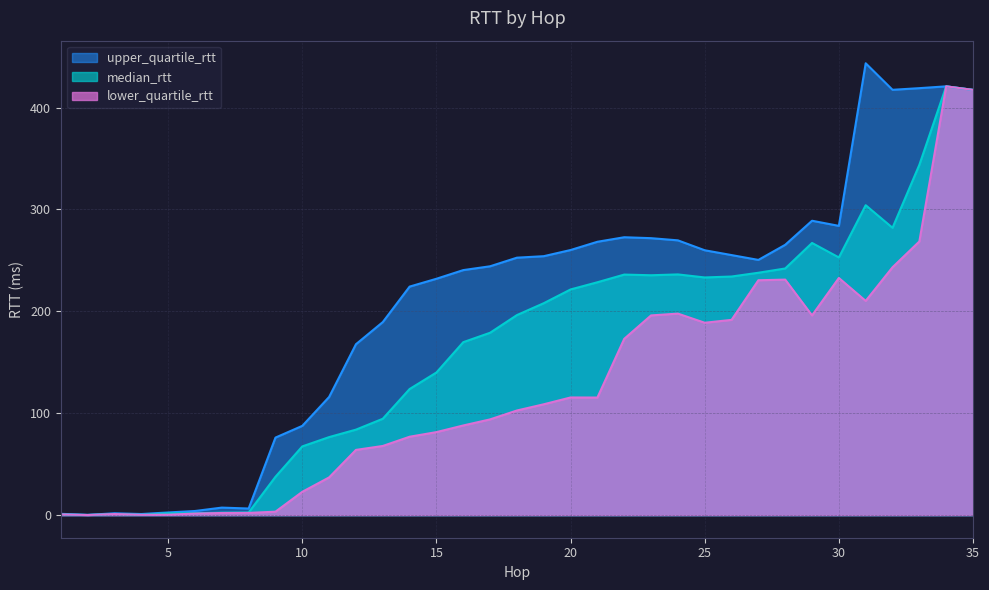

What are all the series names shown in the legend?

upper_quartile_rtt, median_rtt, lower_quartile_rtt